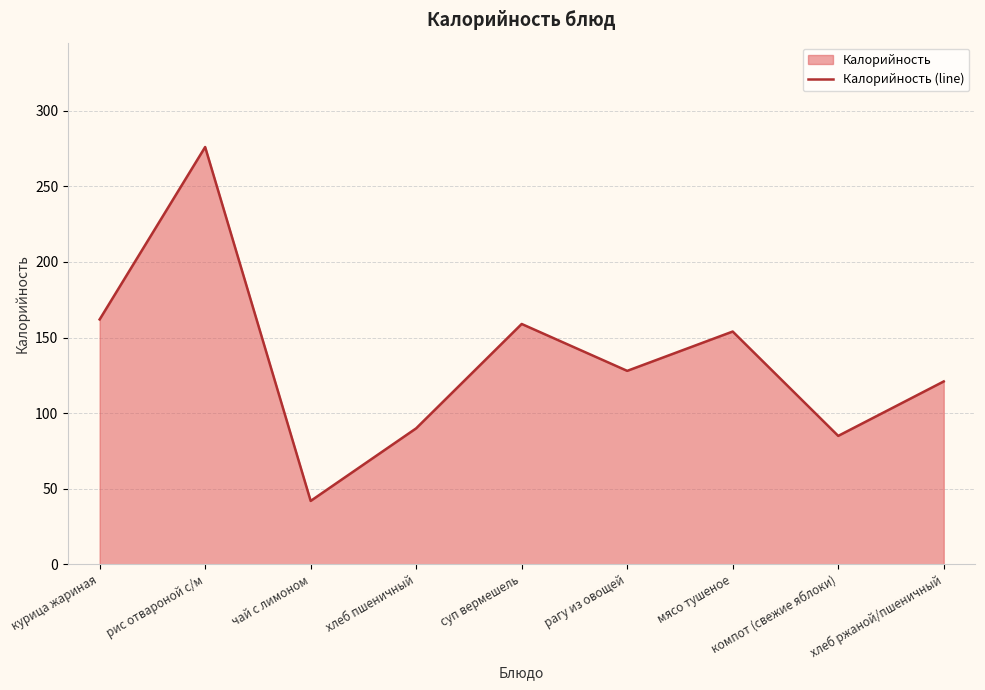

Which category has the highest value across all series?

рис отвароной с/м